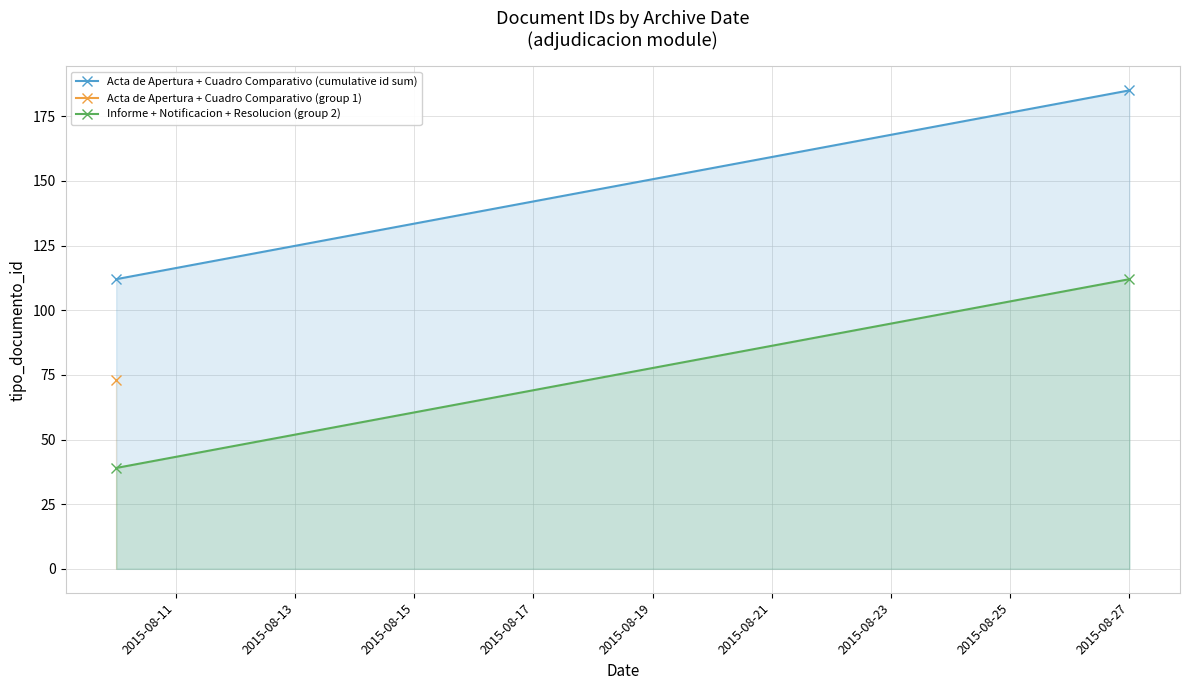

What is the sum of all Acta de Apertura + Cuadro Comparativo (cumulative id sum) values?

297